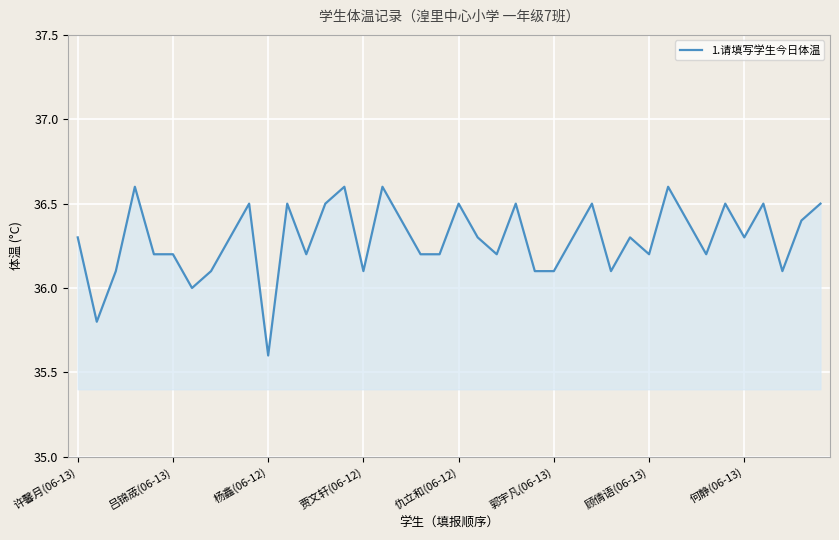

What is the sum of all values?

1451.6